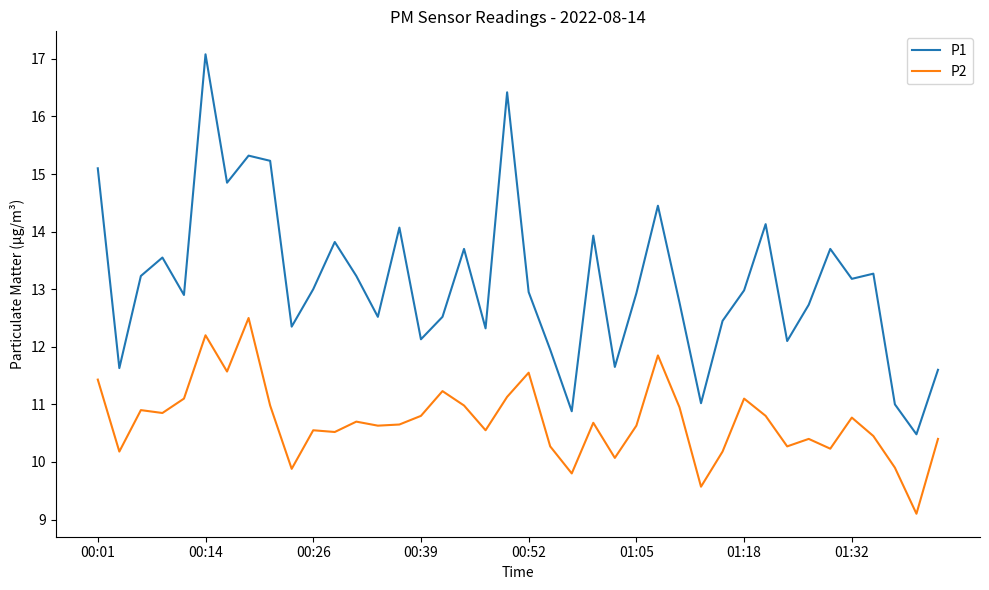

True or false: P2 and P1 cross at least once.

False